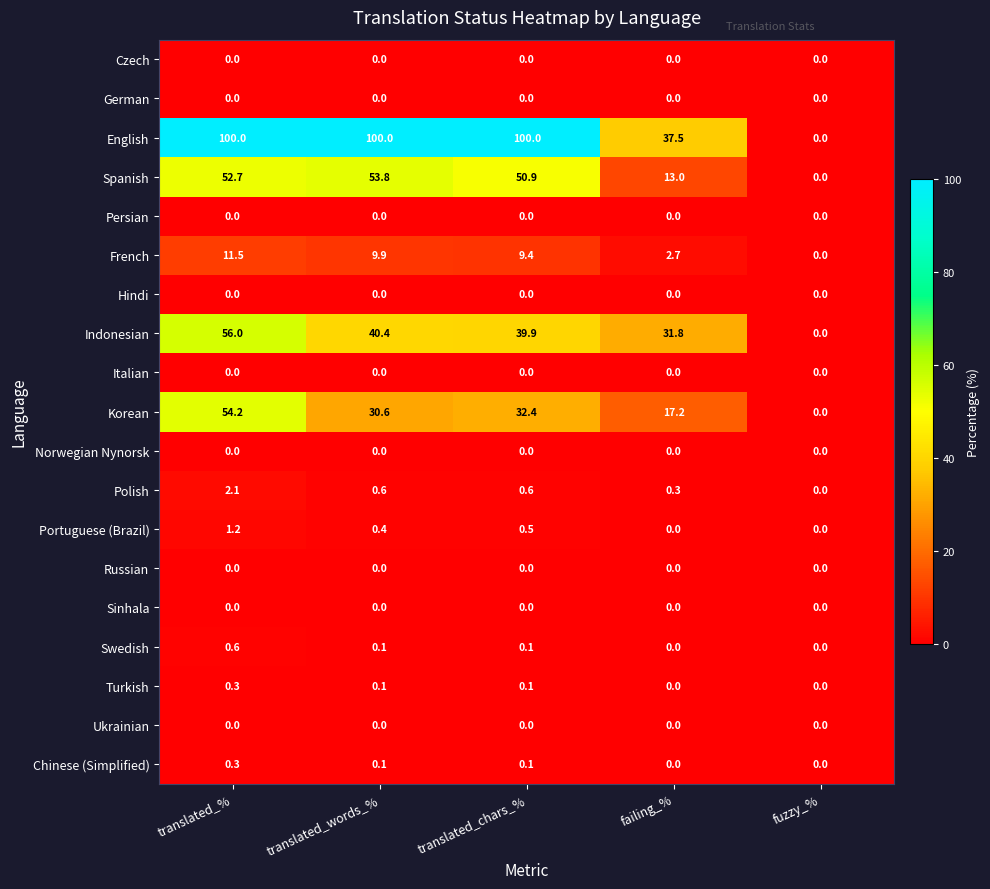

Which series has the largest total across all categories?

English